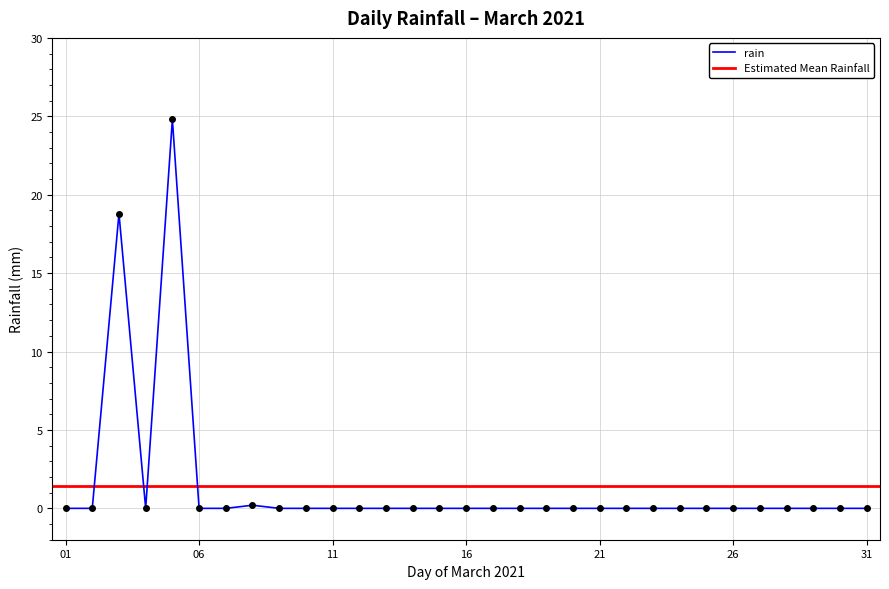

Where is the first local maximum?

2021-03-03